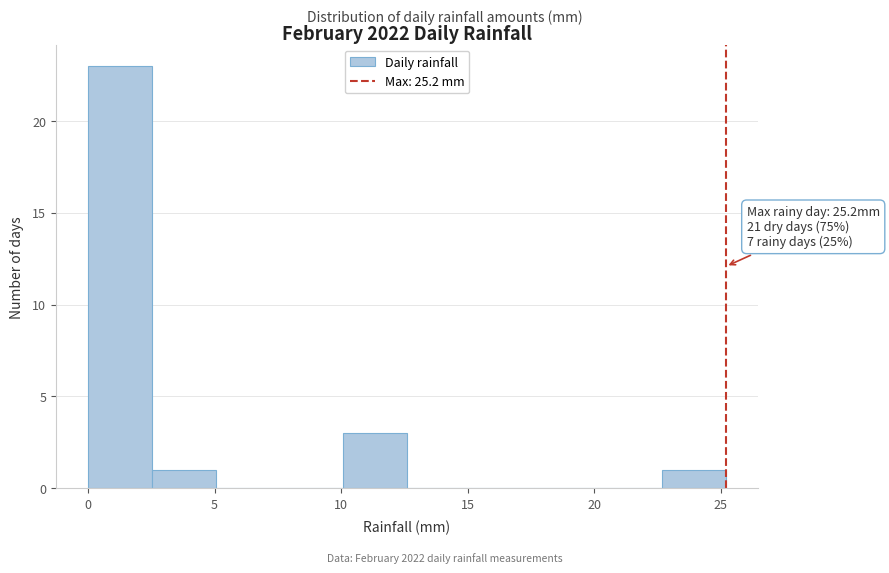

Over which range of the x-axis is the bar tallest?

0.0 to 2.5